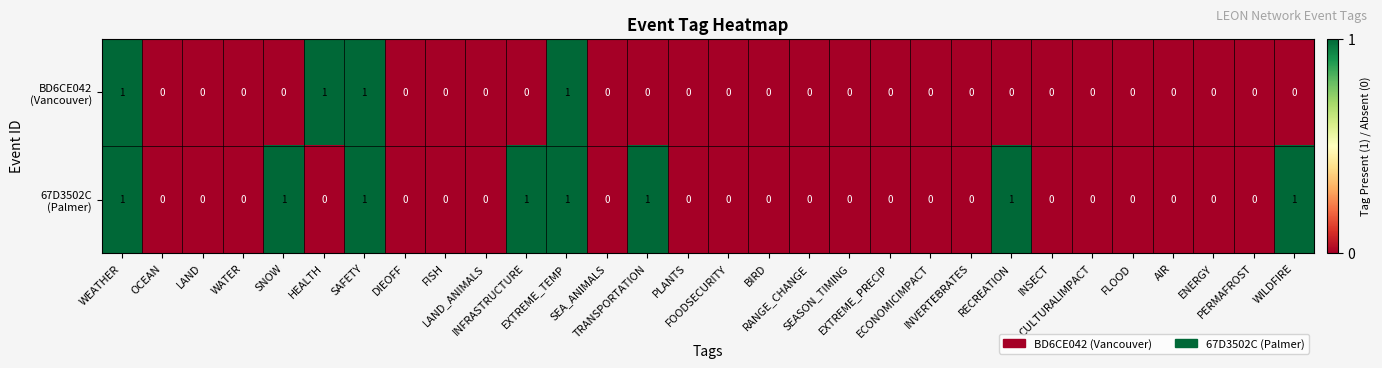

Rank the series by their maximum value, from highest to lowest.

BD6CE042 (Vancouver), 67D3502C (Palmer)